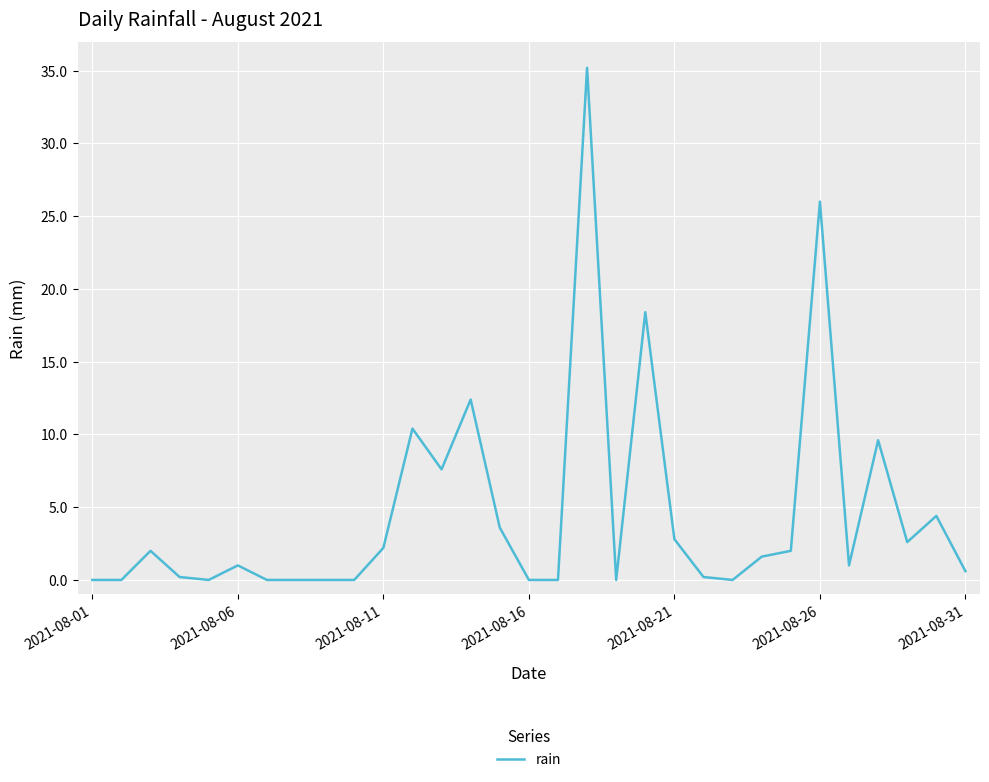

What is the sum of all values?

143.8